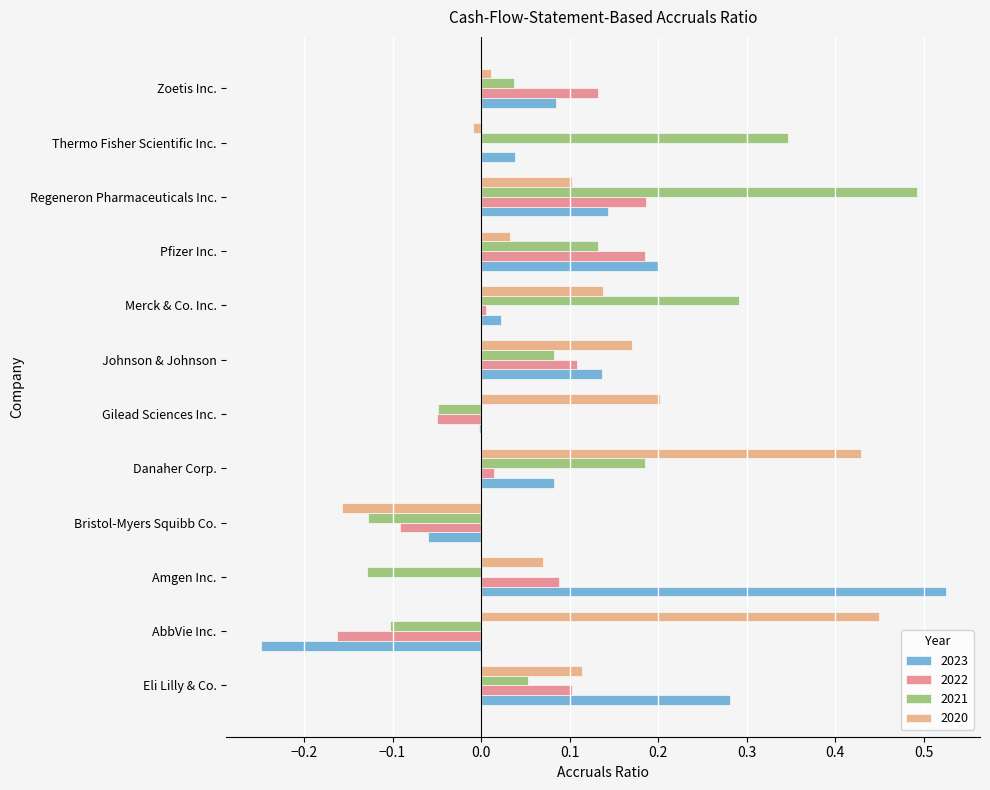

What is the total value across all series at Amgen Inc.?

0.6